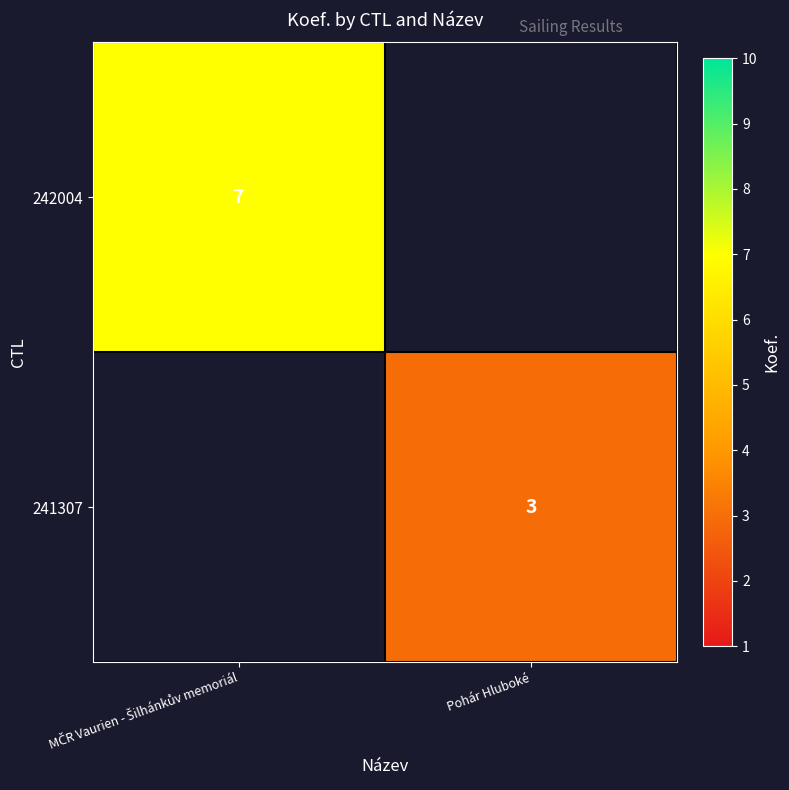

The 241307 series shows 5 at Pohár Hluboké. True or false?

False